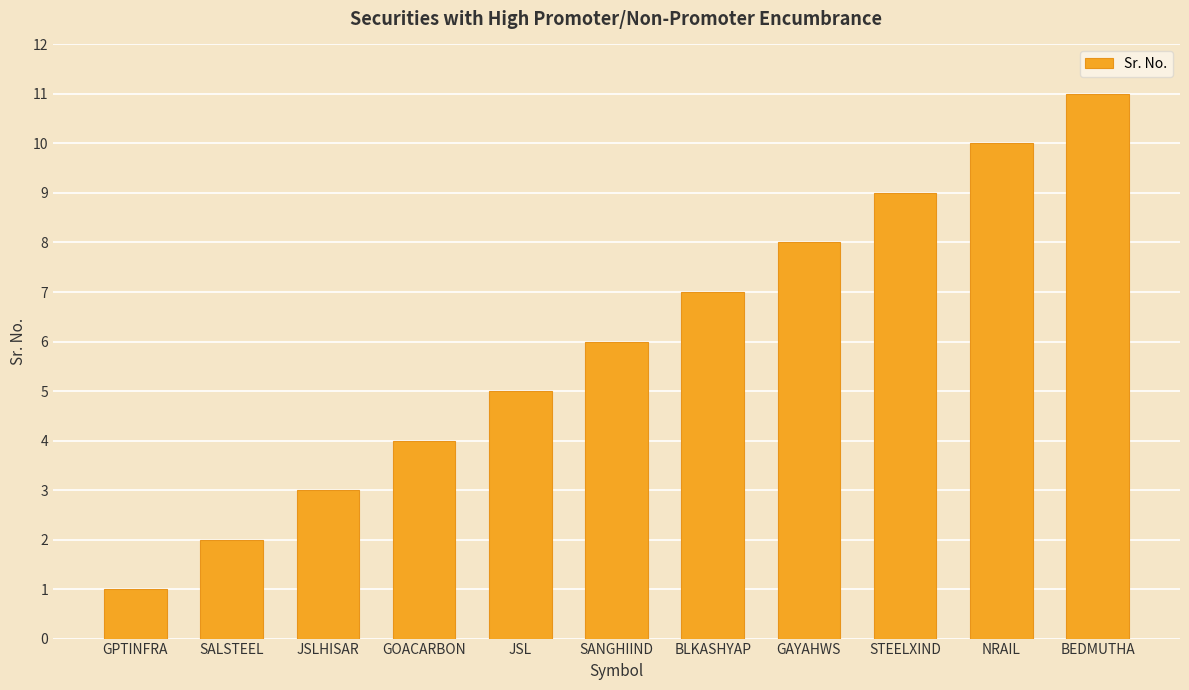

How many values are between 3 and 9?

7